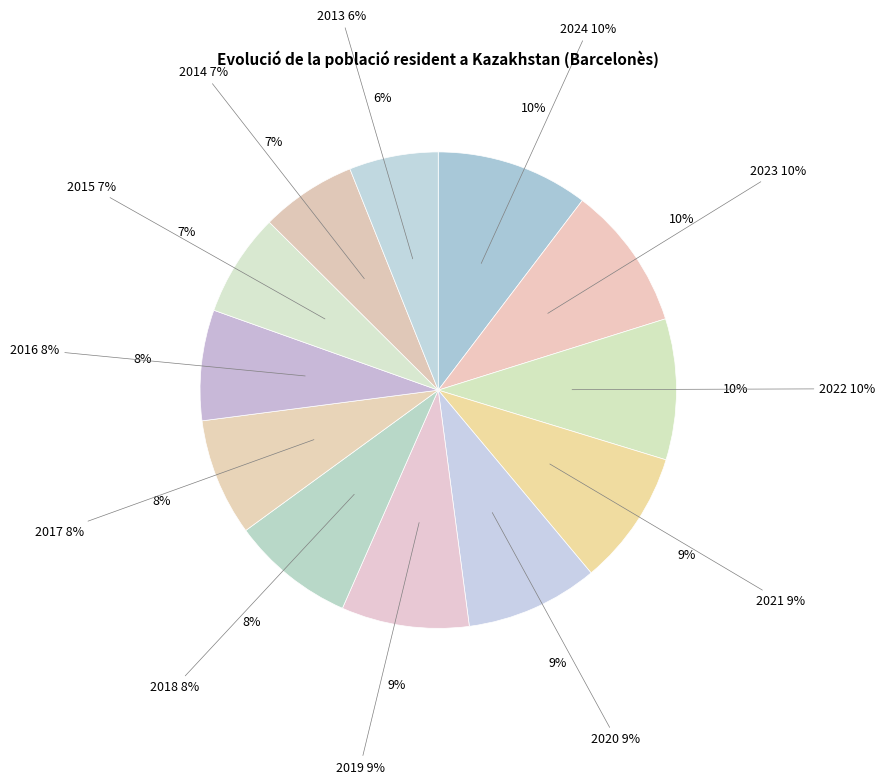

Rank the categories by value from lowest to highest.

2013, 2014, 2015, 2016, 2017, 2018, 2019, 2020, 2021, 2022, 2023, 2024